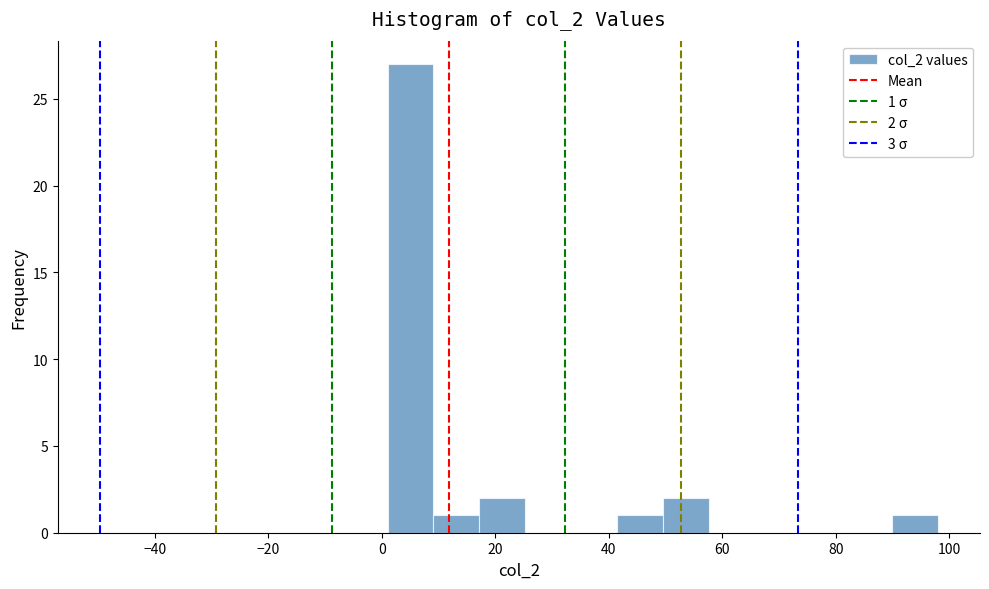

Which range on the x-axis has the tallest bar?

2 to 10